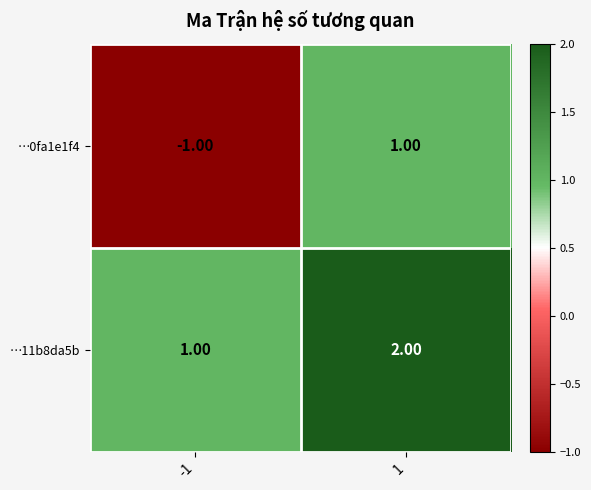

List the series in order of their overall mean, highest first.

…11b8da5b, …0fa1e1f4